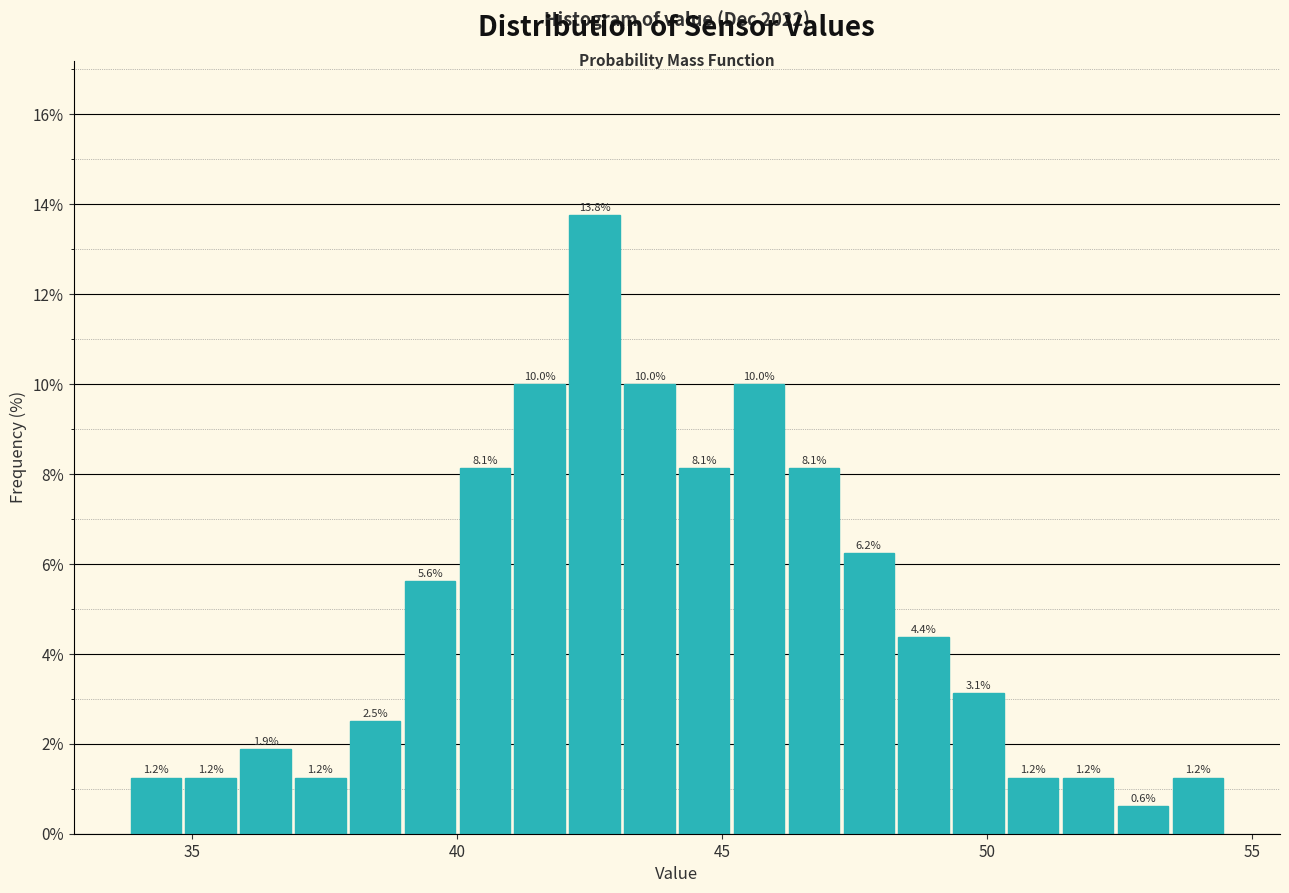

Read against the x-axis, roughly where is the centre of the tallest bar?

42.5